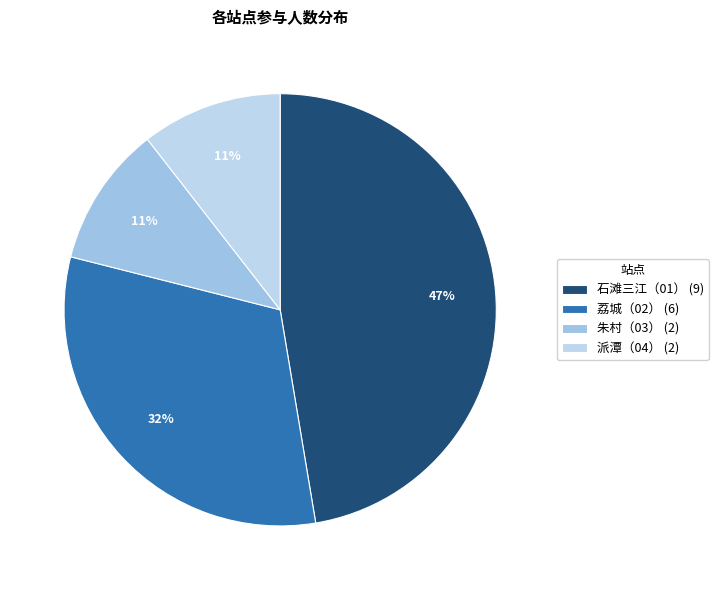

The 派潭（04） slice represents 5% of the pie. True or false?

False